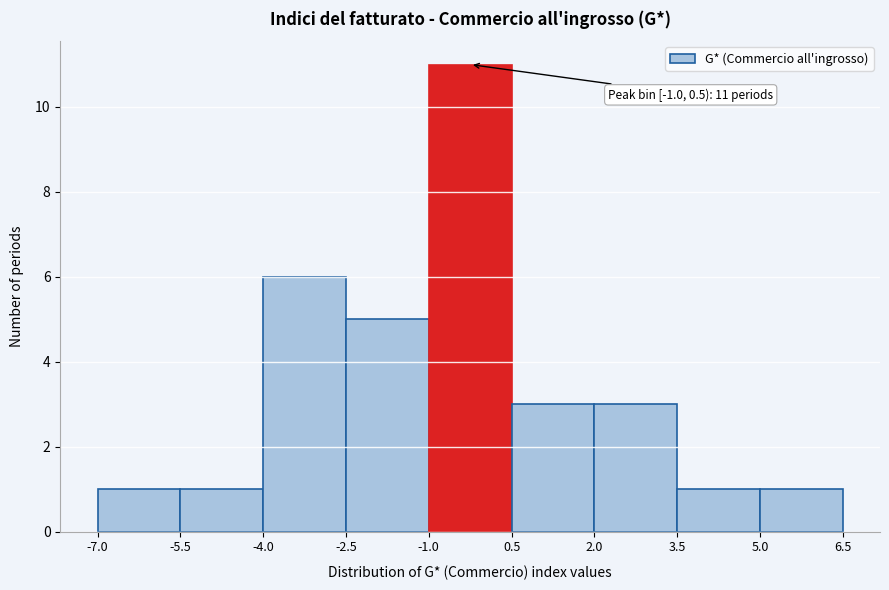

Which range on the x-axis has the tallest bar?

-1.0 to 0.5